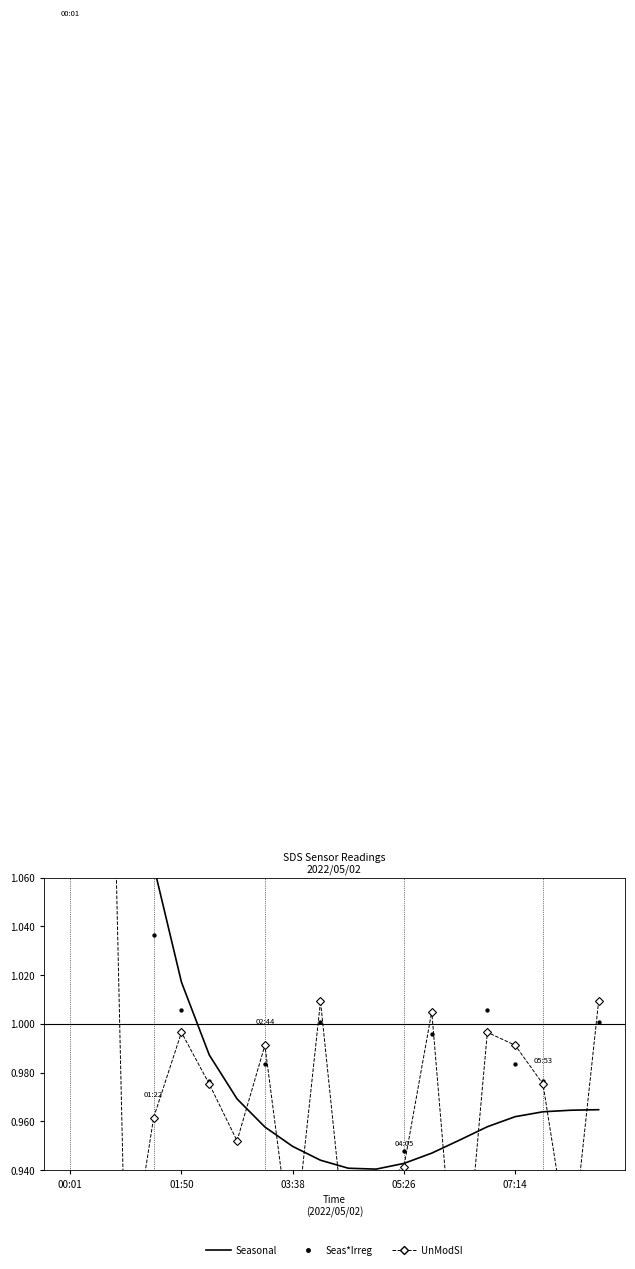

Which series reaches the minimum Y coordinate?

Seas*Irreg